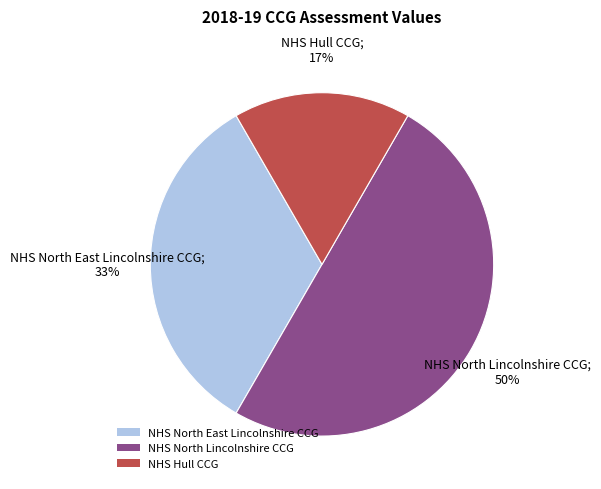

To the nearest percent, what is the difference between the NHS Hull CCG and NHS North Lincolnshire CCG slice percentages?

33%